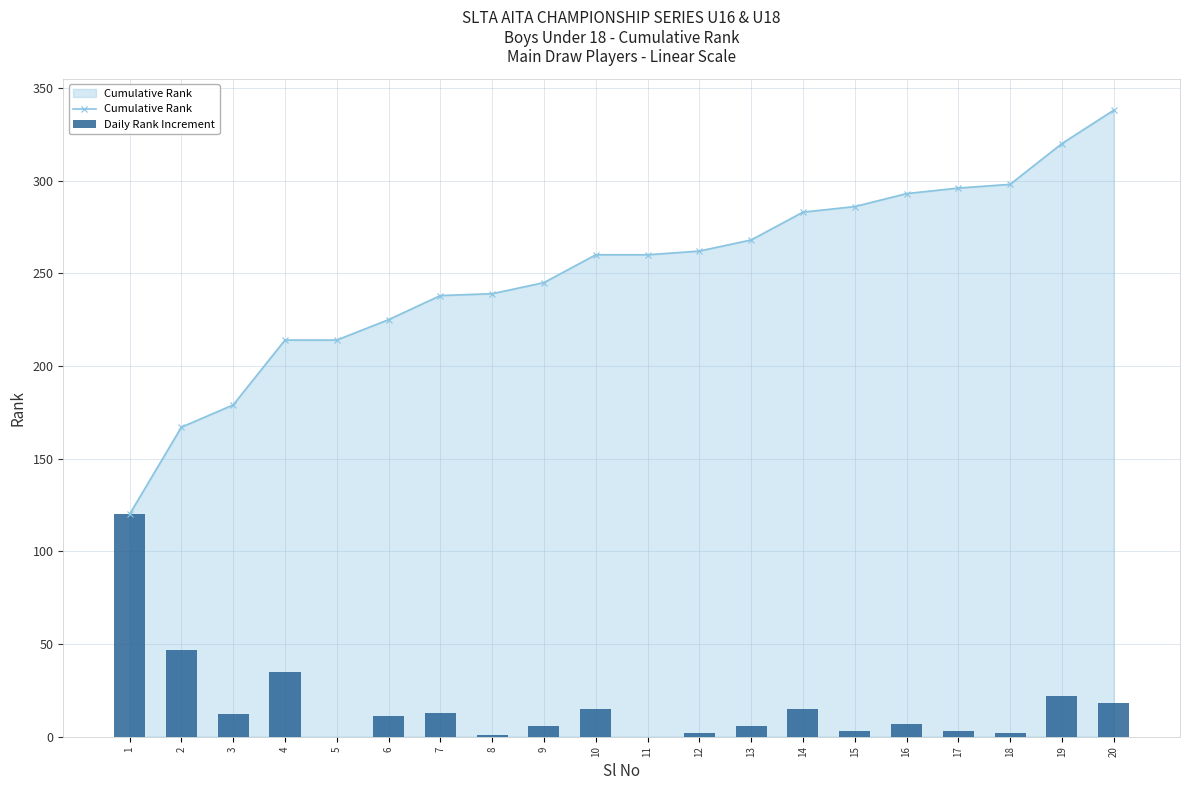

What is the lowest value of the Cumulative Rank series?

120